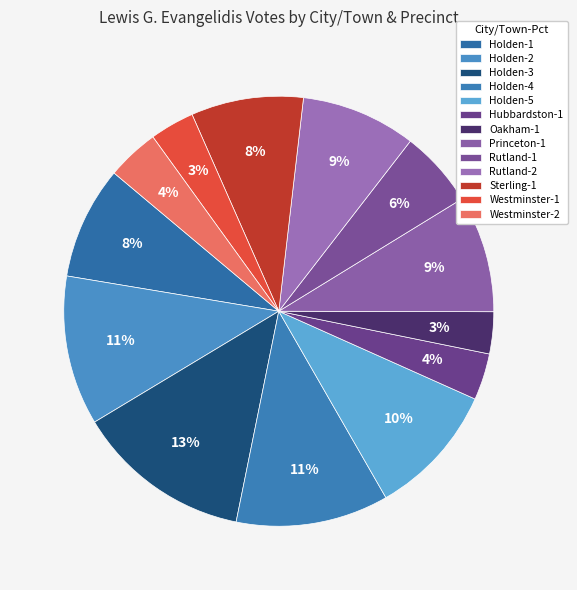

Does Rutland-1 account for over 50% of the chart?

No